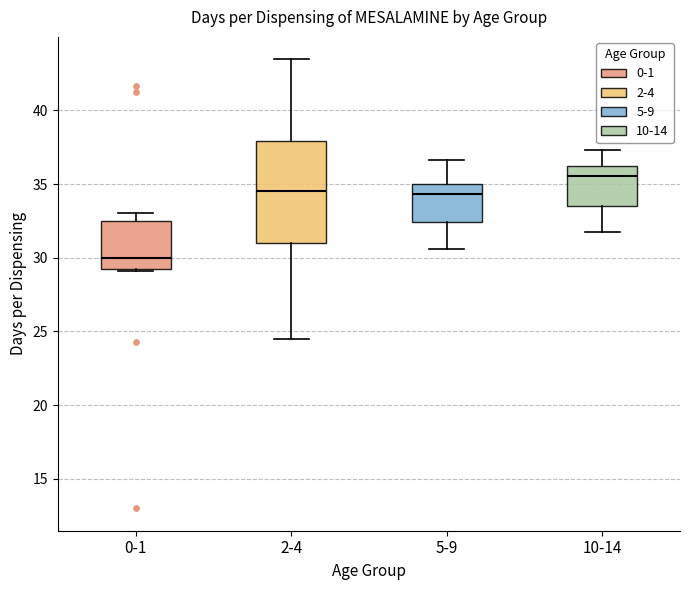

Reading left to right, transcribe this box plot: for each box, give where its median line is, the range the box spans, and where its two whiskers end, as read against the y-axis. The values are not printed on the chart, so give them approximately, as read against the axis.

0-1: median 30.0, box 29.0 to 32.5, whiskers 29.0 to 33.0
2-4: median 34.5, box 31.0 to 38.0, whiskers 24.5 to 43.5
5-9: median 34.5, box 32.5 to 35.0, whiskers 30.5 to 36.5
10-14: median 35.5, box 33.5 to 36.0, whiskers 31.5 to 37.5